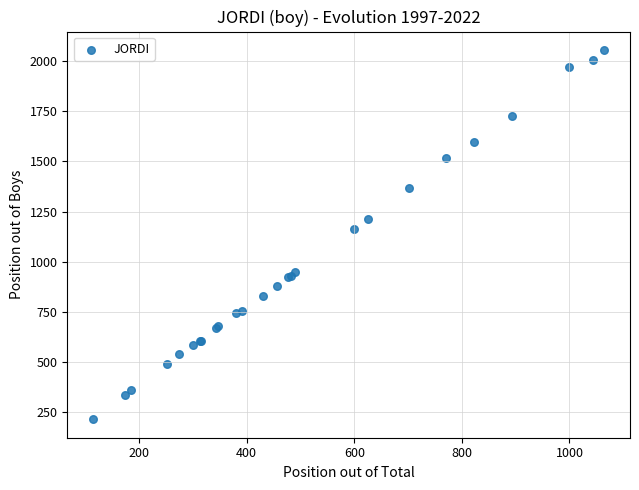

What Y value in the scatter plot is closest to 1135?

1165